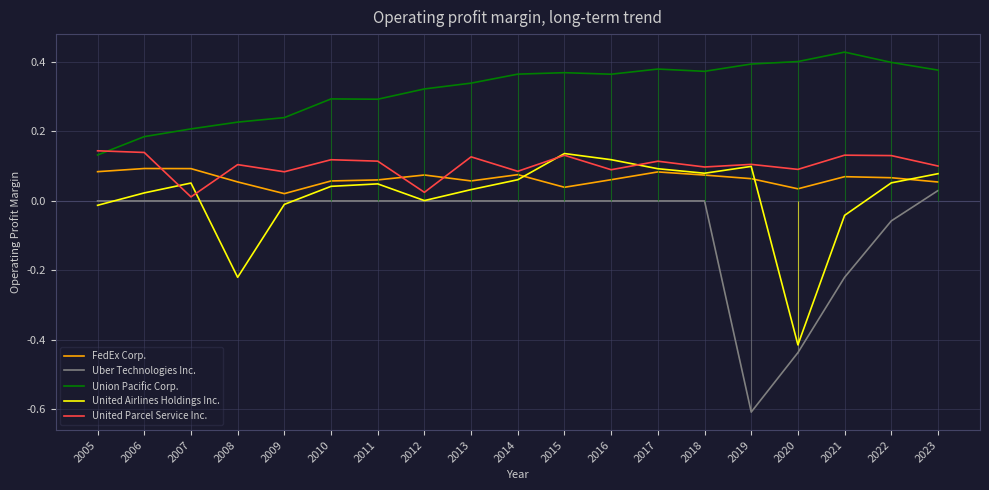

Between which two adjacent categories do United Airlines Holdings Inc. and United Parcel Service Inc. first intersect?

2006 and 2007